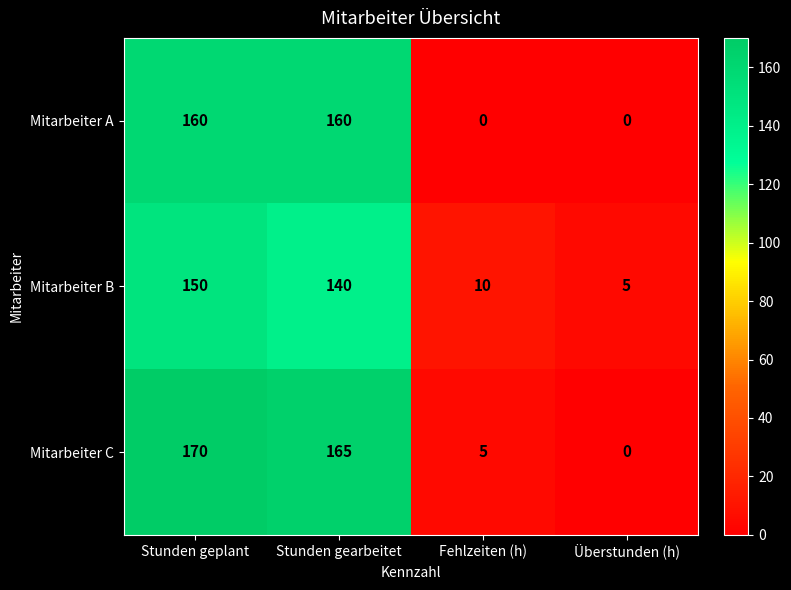

At which category is the sum across all series the highest?

Stunden geplant